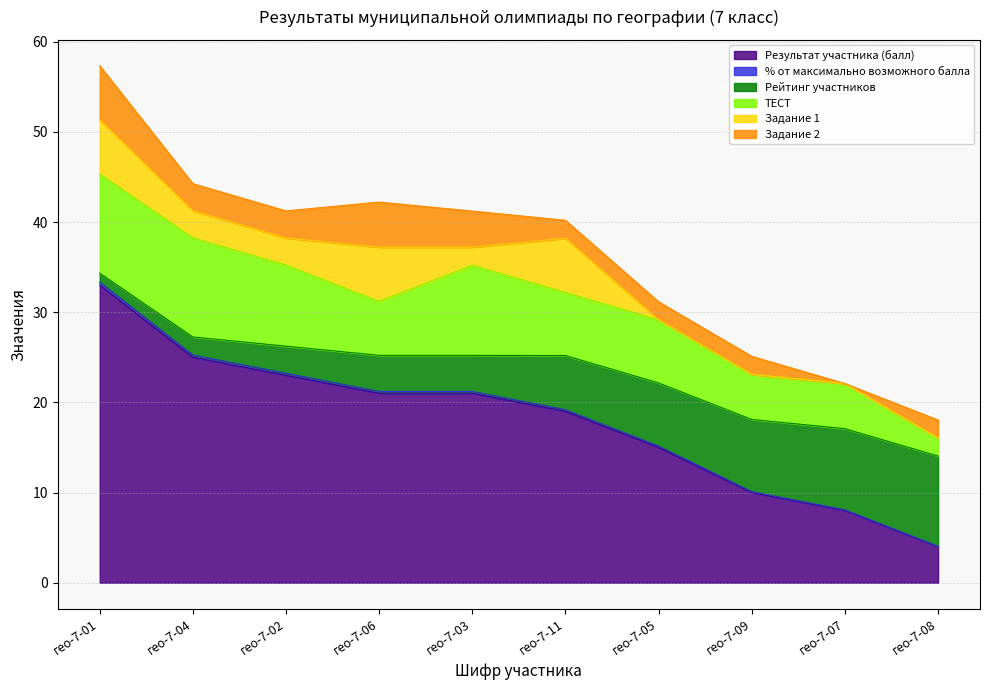

What is the spread (max minus min) of values at гео-7-11?

18.8